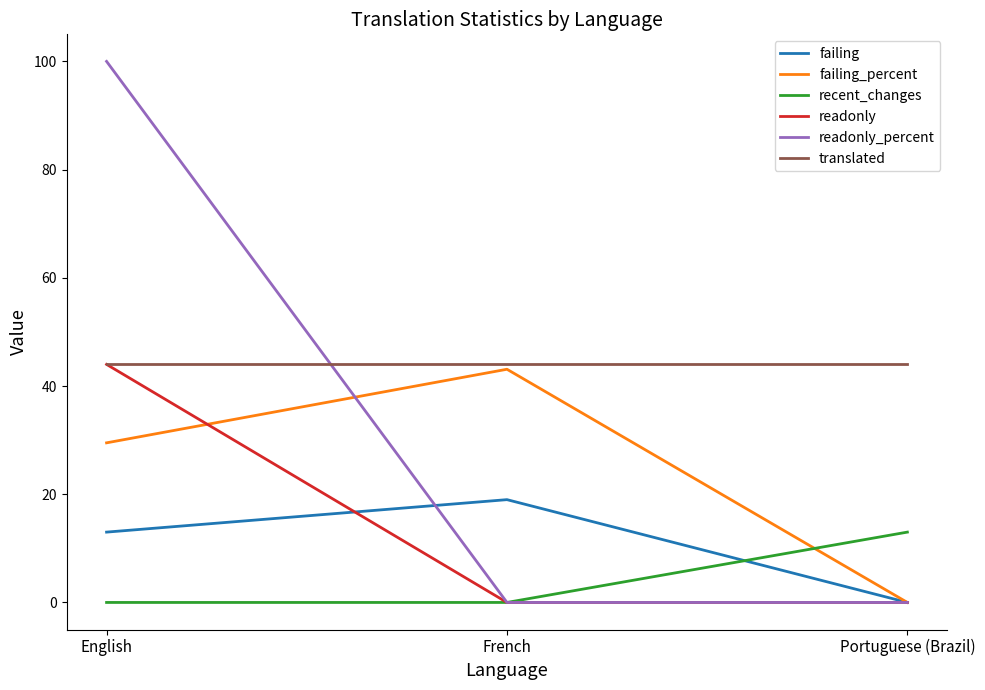

What is the spread (max minus min) of values at Portuguese (Brazil)?

44.0